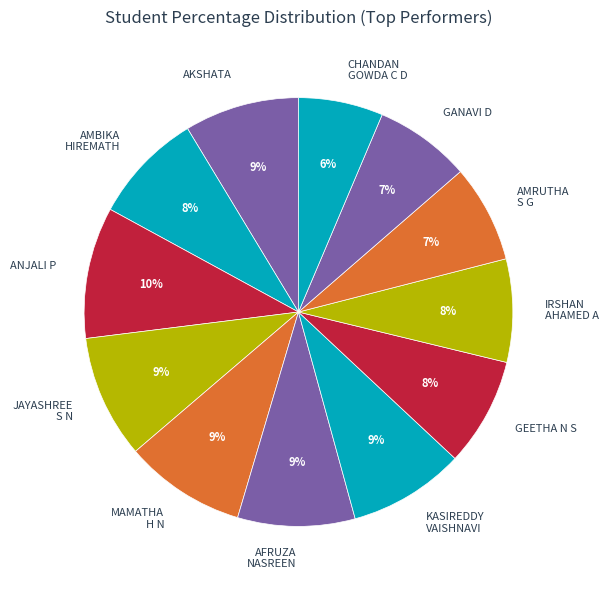

Does AFRUZA NASREEN represent more than half of the total?

No